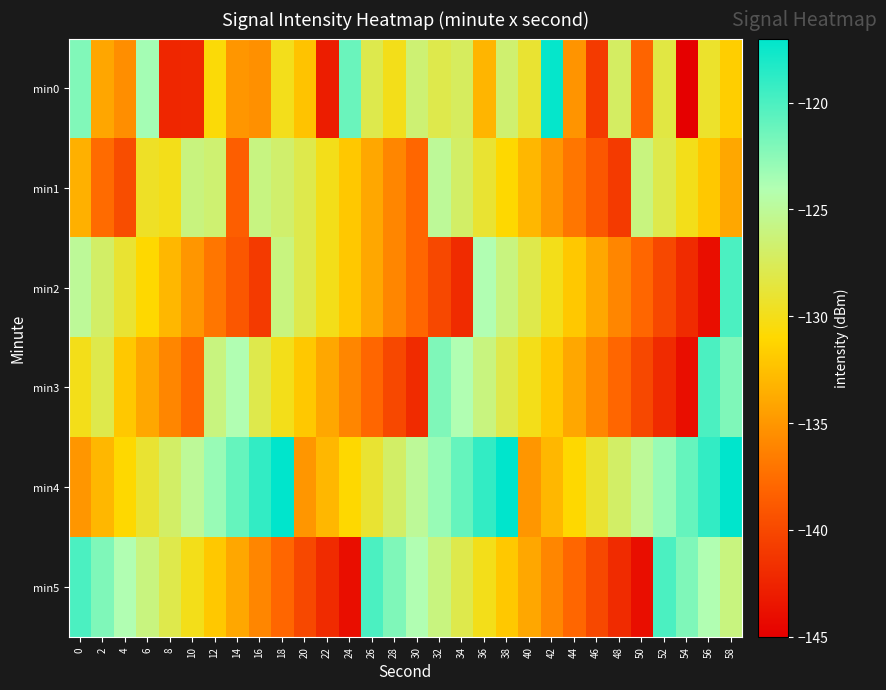

Reading left to right, list all the values displayed in this chart.

min0: 0=-122.1	2=-134.0	4=-135.5	6=-123.5	8=-142.3	10=-142.3	12=-130.7	14=-135.0	16=-135.4	18=-130.0	20=-132.3	22=-142.9	24=-121.2	26=-127.9	28=-130.0	30=-126.5	32=-128.0	34=-127.3	36=-133.1	38=-126.7	40=-129.0	42=-117.2	44=-135.1	46=-141.0	48=-127.2	50=-138.1	52=-128.4	54=-145.0	56=-129.3	58=-131.7
min1: 0=-133.4	2=-137.6	4=-139.7	6=-129.5	8=-130.0	10=-126.1	12=-126.5	14=-138.5	16=-125.9	18=-126.8	20=-128.0	22=-130.0	24=-132.0	26=-134.0	28=-136.0	30=-138.0	32=-125.0	34=-127.0	36=-129.0	38=-131.0	40=-133.0	42=-135.0	44=-137.0	46=-139.0	48=-141.0	50=-126.0	52=-128.0	54=-130.0	56=-132.0	58=-134.0
min2: 0=-125.0	2=-127.0	4=-129.0	6=-131.0	8=-133.0	10=-135.0	12=-137.0	14=-139.0	16=-141.0	18=-126.0	20=-128.0	22=-130.0	24=-132.0	26=-134.0	28=-136.0	30=-138.0	32=-140.0	34=-142.0	36=-124.0	38=-126.0	40=-128.0	42=-130.0	44=-132.0	46=-134.0	48=-136.0	50=-138.0	52=-140.0	54=-142.0	56=-144.0	58=-120.0
min3: 0=-130.0	2=-128.0	4=-132.0	6=-134.0	8=-136.0	10=-138.0	12=-126.0	14=-124.0	16=-128.0	18=-130.0	20=-132.0	22=-134.0	24=-136.0	26=-138.0	28=-140.0	30=-142.0	32=-122.0	34=-124.0	36=-126.0	38=-128.0	40=-130.0	42=-132.0	44=-134.0	46=-136.0	48=-138.0	50=-140.0	52=-142.0	54=-144.0	56=-120.0	58=-122.0
min4: 0=-135.0	2=-133.0	4=-131.0	6=-129.0	8=-127.0	10=-125.0	12=-123.0	14=-121.0	16=-119.0	18=-117.0	20=-135.0	22=-133.0	24=-131.0	26=-129.0	28=-127.0	30=-125.0	32=-123.0	34=-121.0	36=-119.0	38=-117.0	40=-135.0	42=-133.0	44=-131.0	46=-129.0	48=-127.0	50=-125.0	52=-123.0	54=-121.0	56=-119.0	58=-117.0
min5: 0=-120.0	2=-122.0	4=-124.0	6=-126.0	8=-128.0	10=-130.0	12=-132.0	14=-134.0	16=-136.0	18=-138.0	20=-140.0	22=-142.0	24=-144.0	26=-120.0	28=-122.0	30=-124.0	32=-126.0	34=-128.0	36=-130.0	38=-132.0	40=-134.0	42=-136.0	44=-138.0	46=-140.0	48=-142.0	50=-144.0	52=-120.0	54=-122.0	56=-124.0	58=-126.0